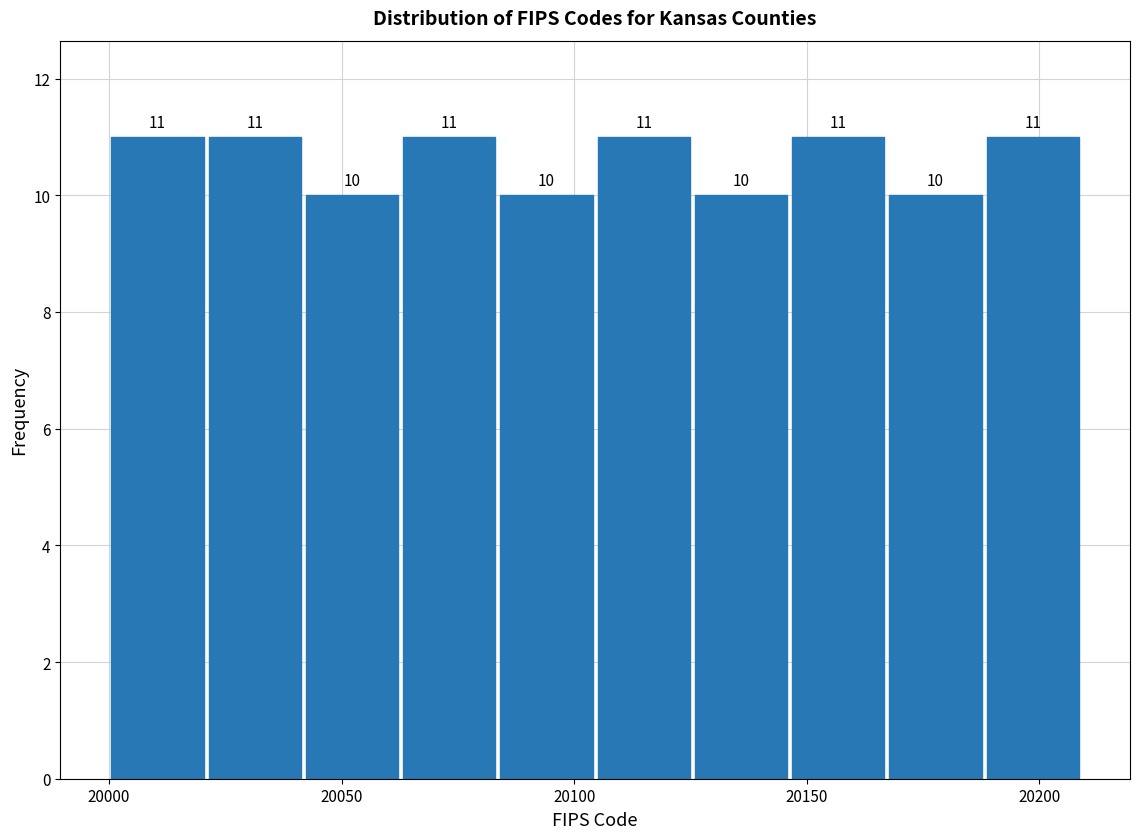

Reading left to right, list every bar in this chart as the range it spans on the x-axis followed by its height. The bar edges are not printed on the chart, so give them approximately, as read against the axis.

20000 to 20020: 11
20020 to 20040: 11
20040 to 20065: 10
20065 to 20085: 11
20085 to 20105: 10
20105 to 20125: 11
20125 to 20145: 10
20145 to 20165: 11
20165 to 20190: 10
20190 to 20210: 11